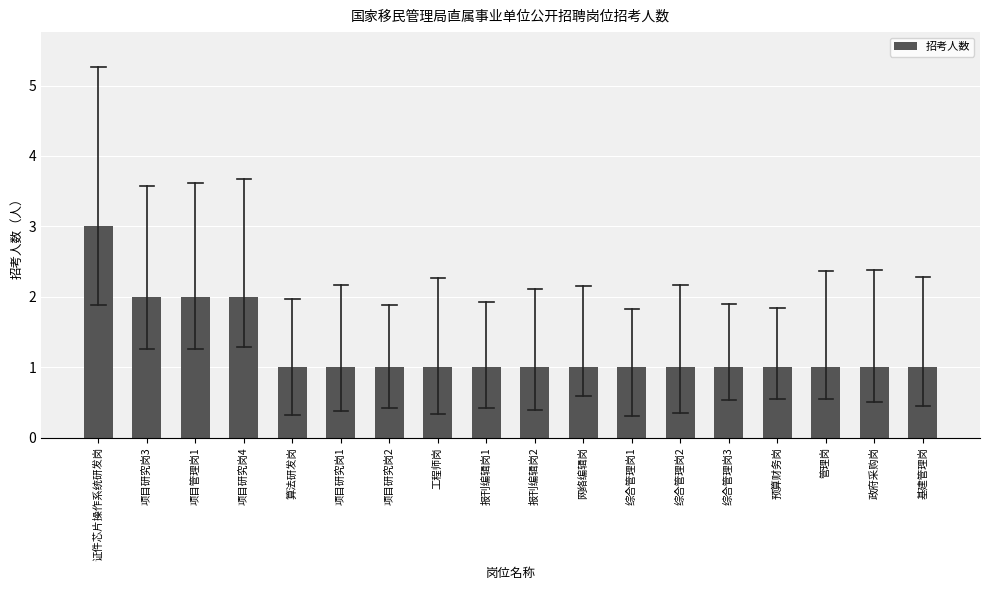

What is the sum of the values at 项目研究岗1 and 工程师岗?

2